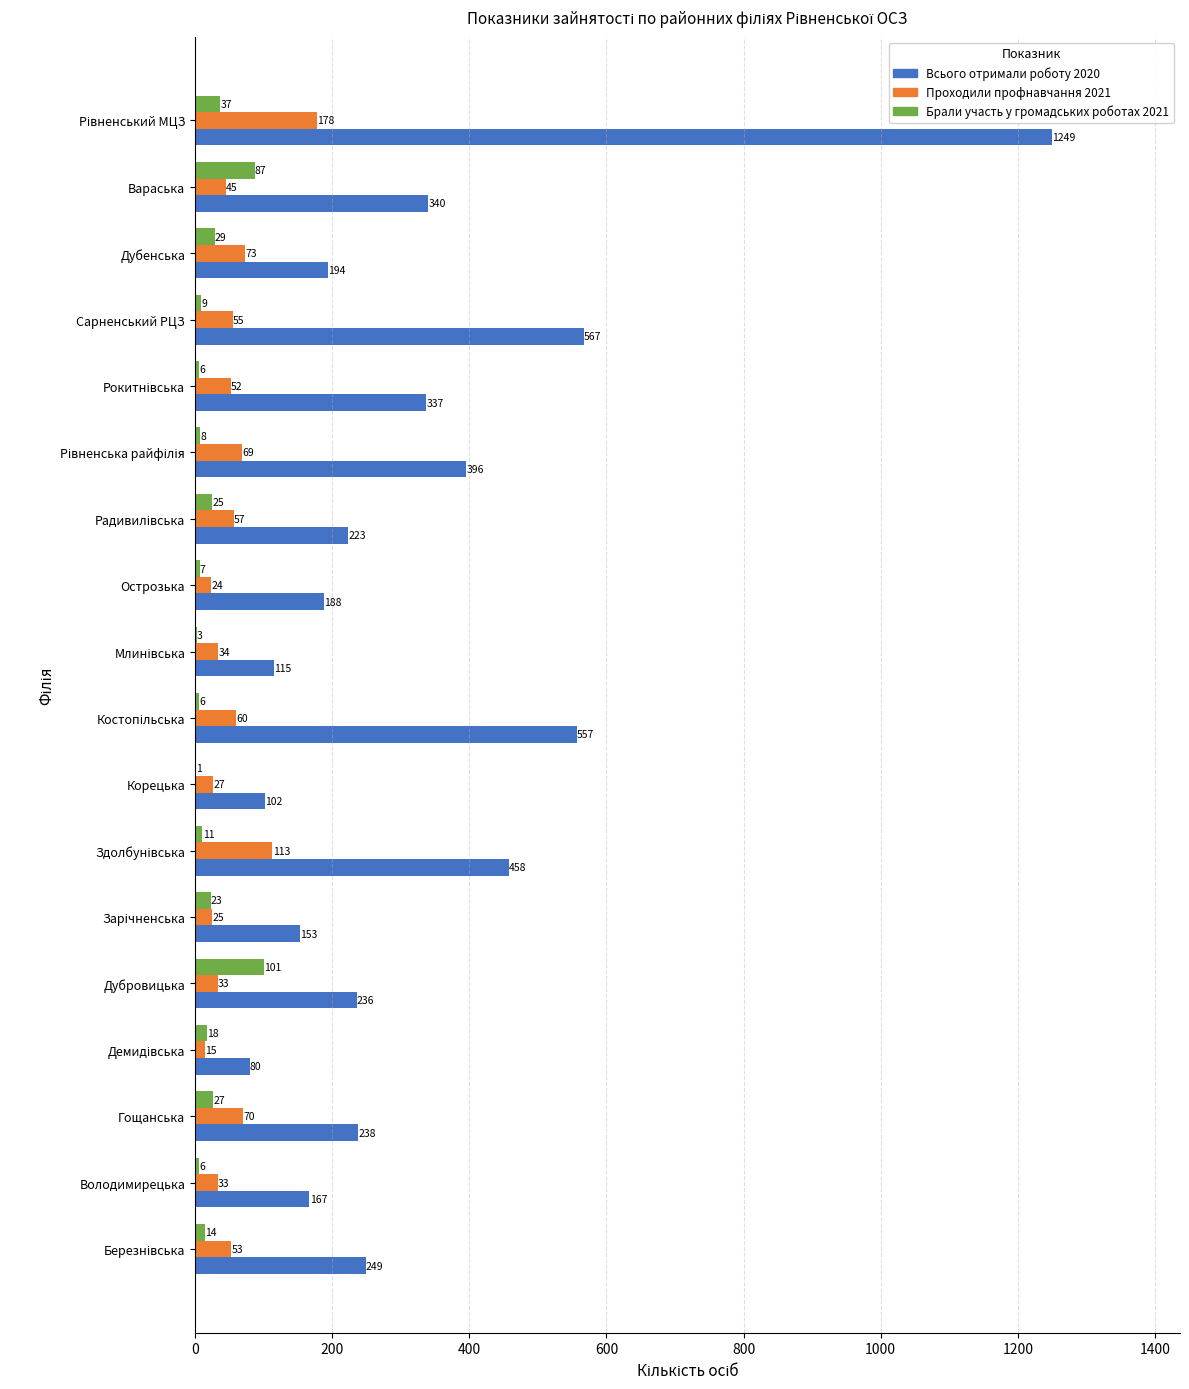

Read the Брали участь у громадських роботах 2021 value at Сарненський РЦЗ.

9